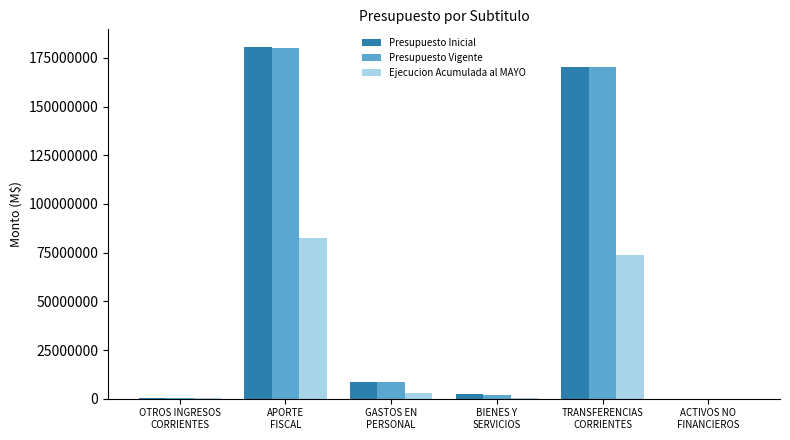

What is the sum of all Presupuesto Inicial values?

361952432